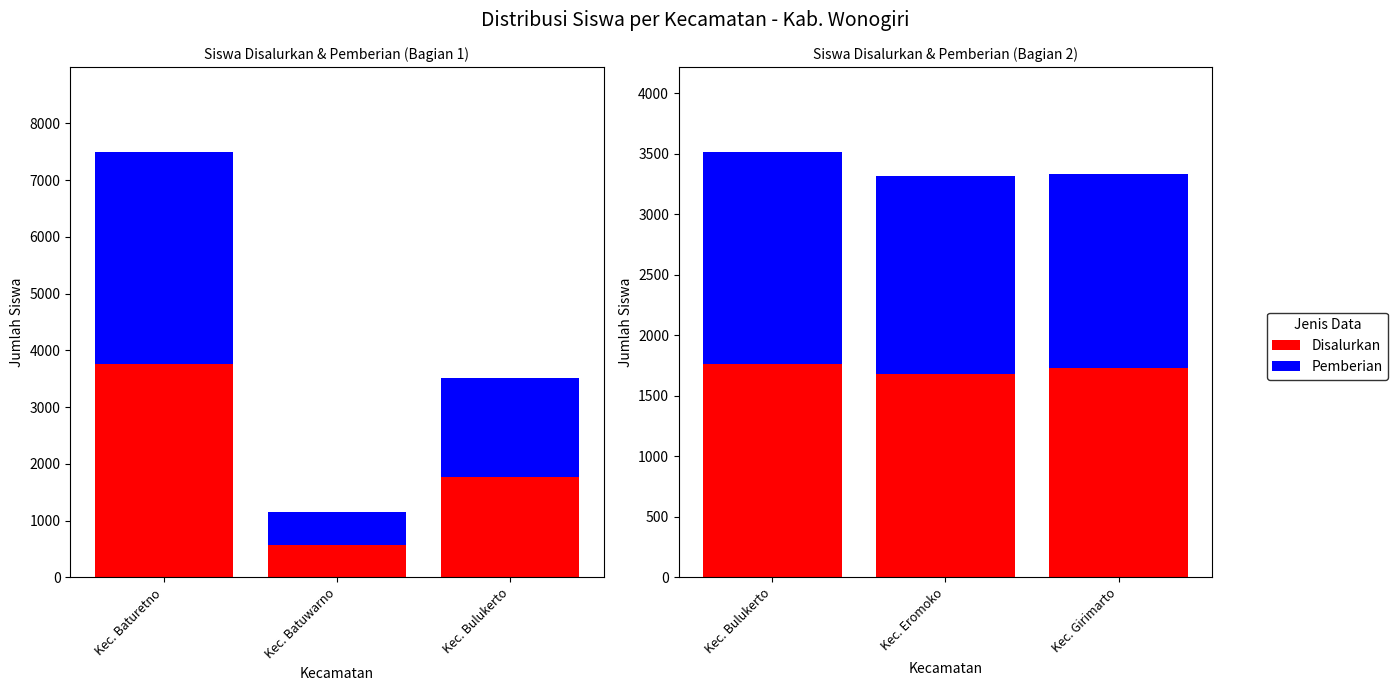

At which category is the sum across all series the highest?

Kec. Bulukerto